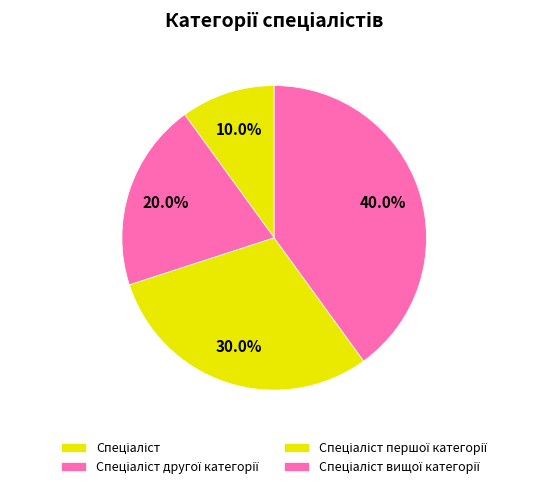

Do Спеціаліст другої категорії and Спеціаліст першої категорії together represent more than half of the pie?

No